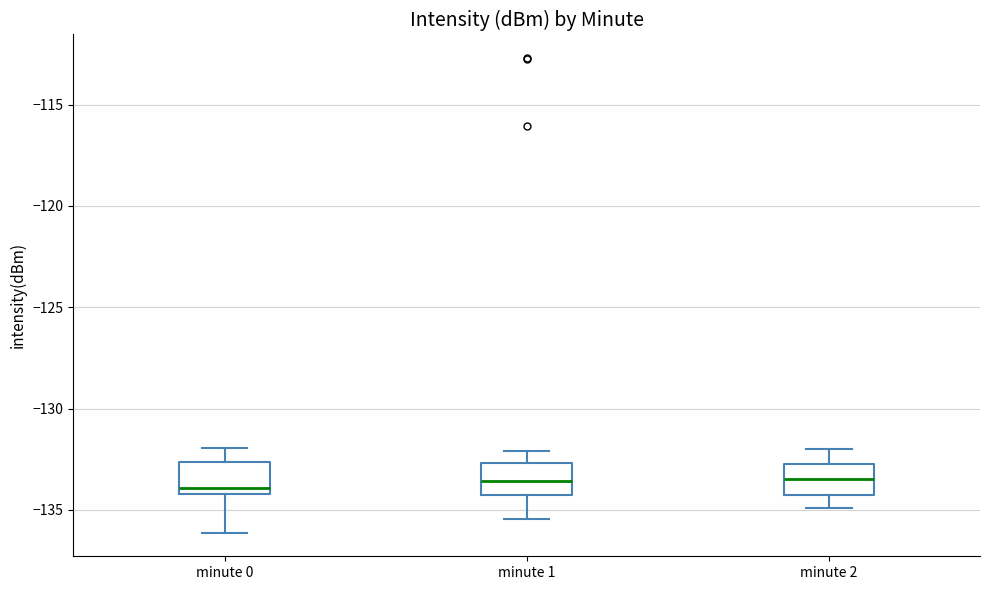

Reading left to right, read every box against the y-axis: the position of its median line, the range the box covers, and the ends of its whiskers. The values are not printed on the chart, so give them approximately, as read against the axis.

minute 0: median -134.0 (just above the box's lower edge), box -134.0 to -132.5, whiskers -136.0 to -132.0
minute 1: median -133.5, box -134.5 to -132.5, whiskers -135.5 to -132.0
minute 2: median -133.5, box -134.5 to -132.5, whiskers -135.0 to -132.0